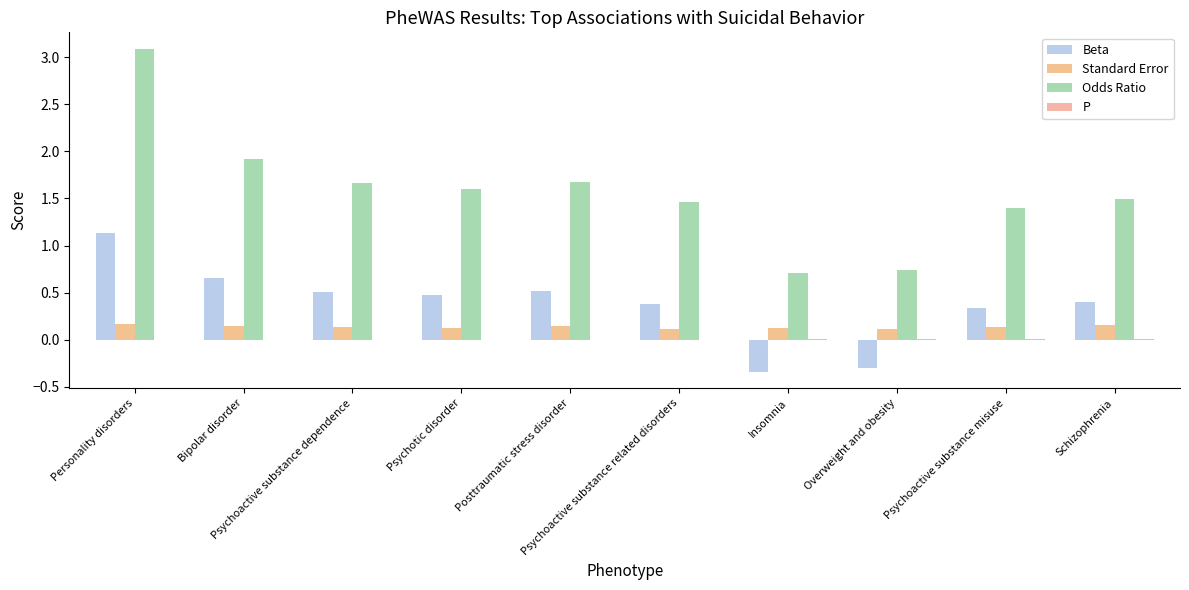

The value of Odds Ratio at Personality disorders is 3.1. True or false?

True